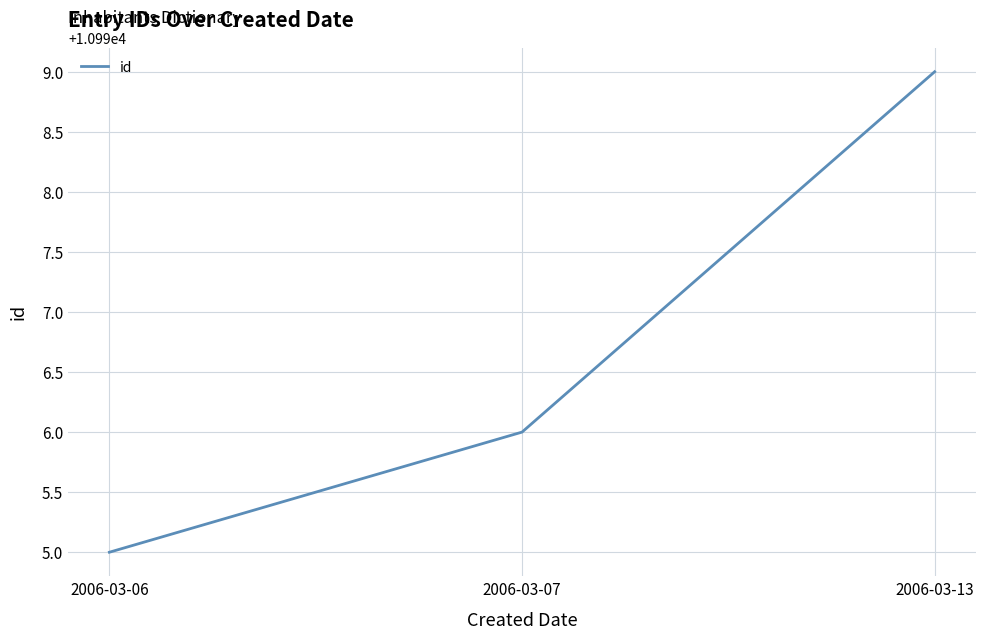

Does the chart display data point markers on the line(s)?

No